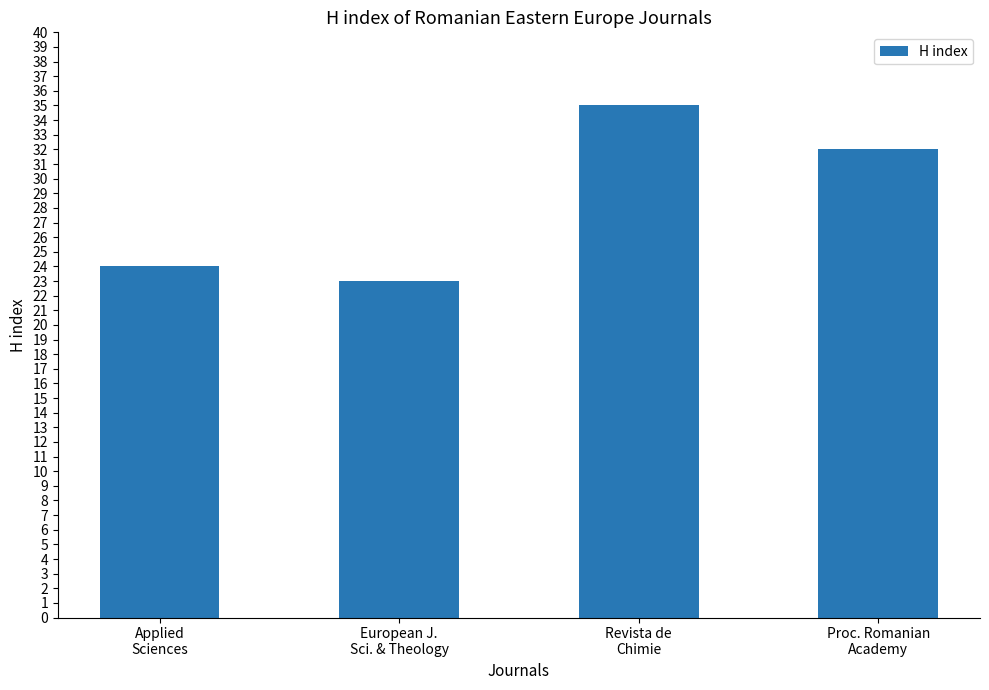

What is the greatest value displayed?

35